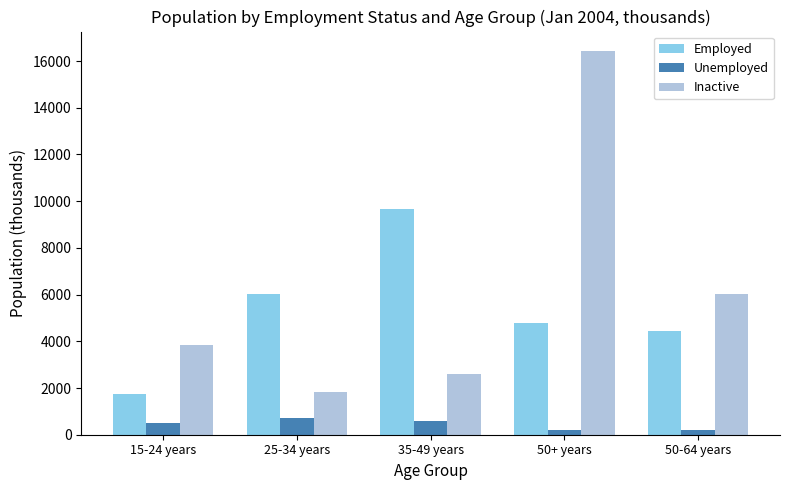

What is the minimum value shown in the chart?

195.4